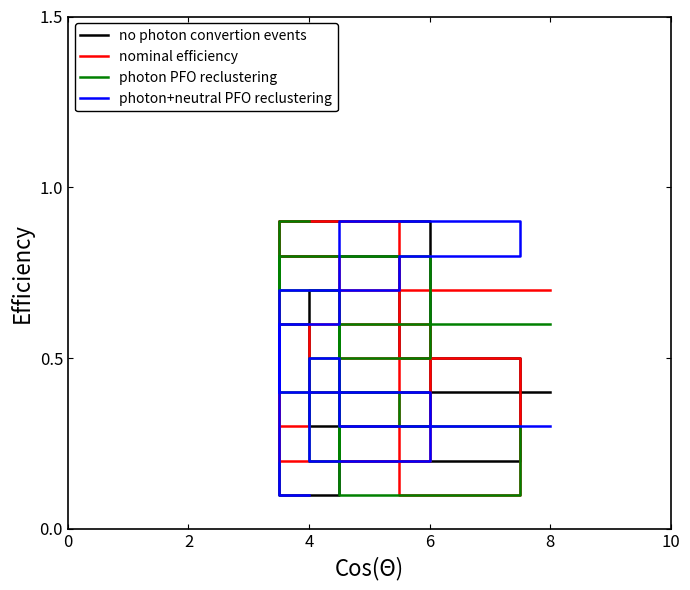

The value of photon PFO reclustering at 4 is 1.3. True or false?

False